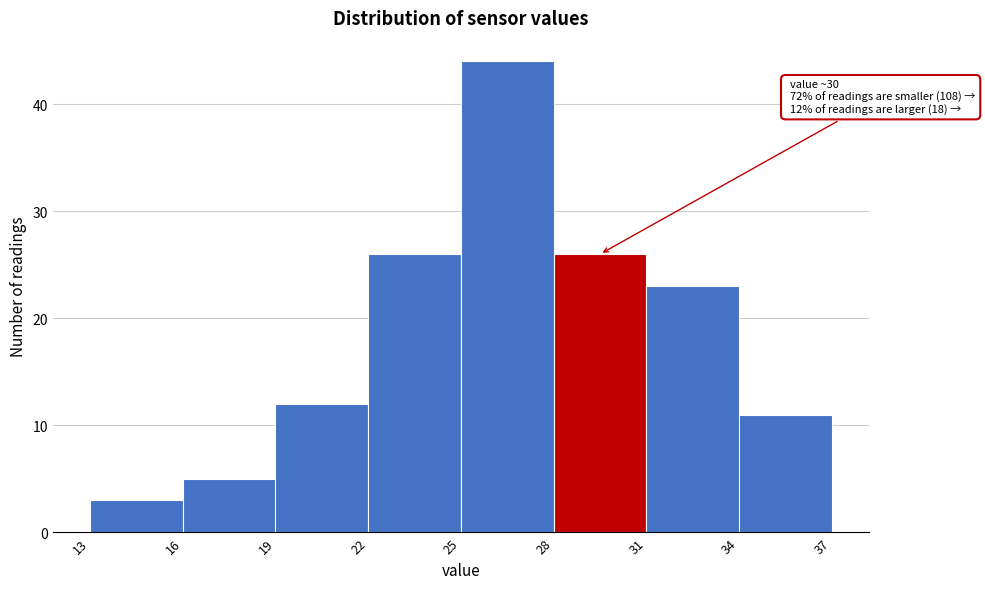

Which range on the x-axis has the tallest bar?

25 to 28